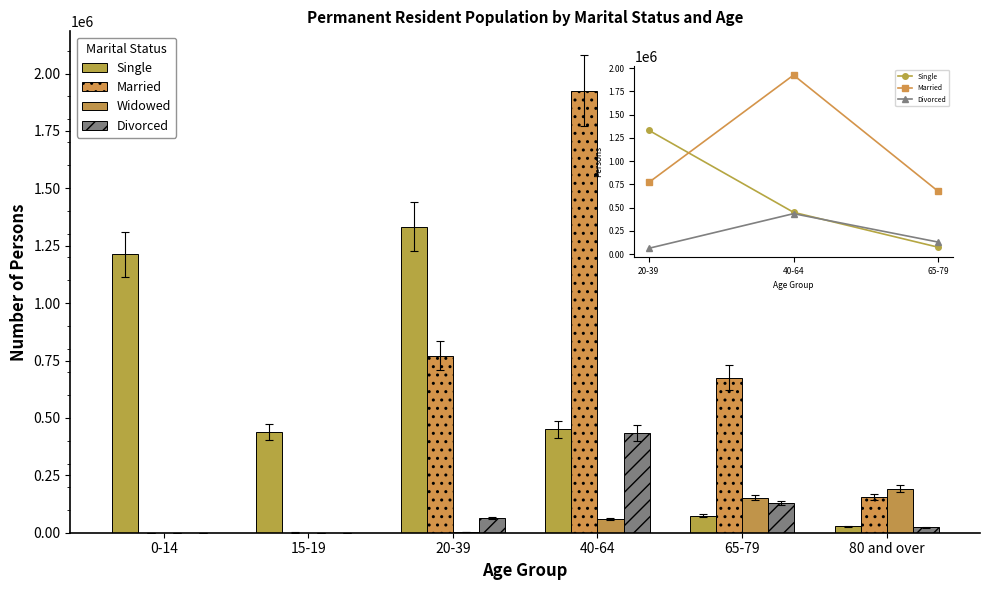

The Married series shows 1925619 at 40-64. True or false?

True